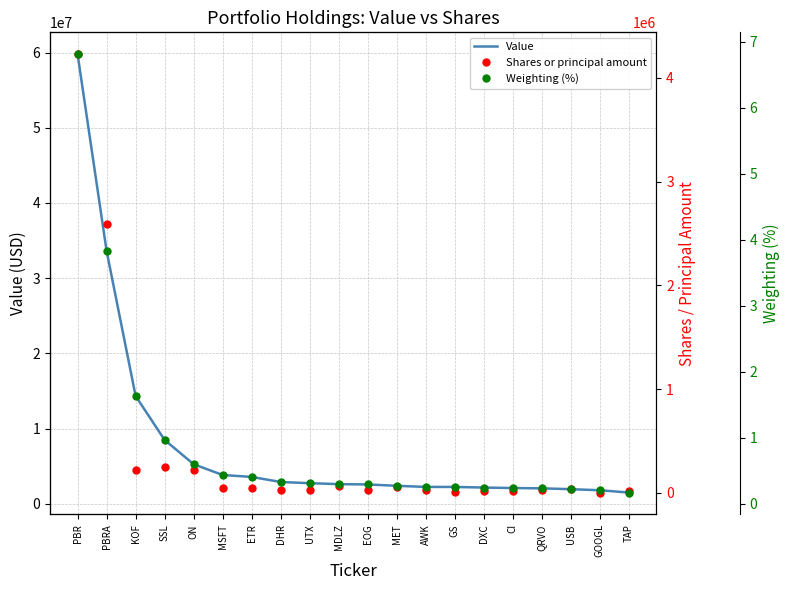

At which category is the sum across all series the highest?

PBR